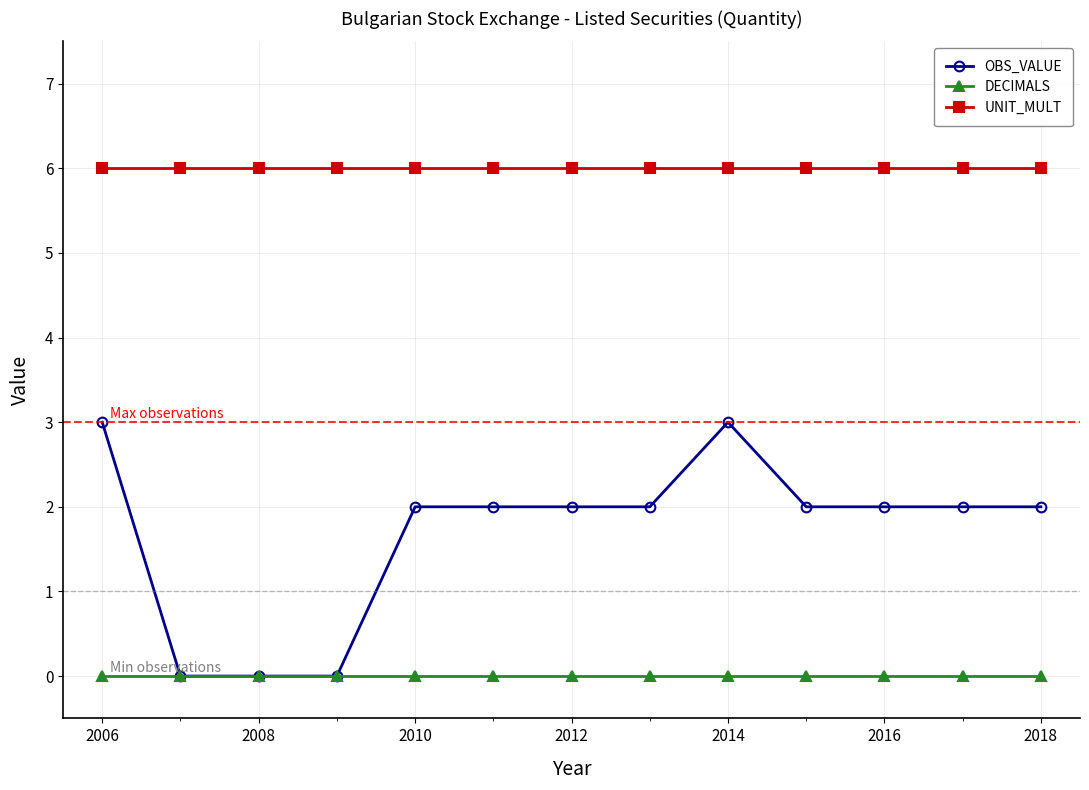

Reading left to right, list all the values displayed in this chart.

OBS_VALUE: 3	0	0	0	2	2	2	2	3	2	2	2	2
DECIMALS: 0	0	0	0	0	0	0	0	0	0	0	0	0
UNIT_MULT: 6	6	6	6	6	6	6	6	6	6	6	6	6